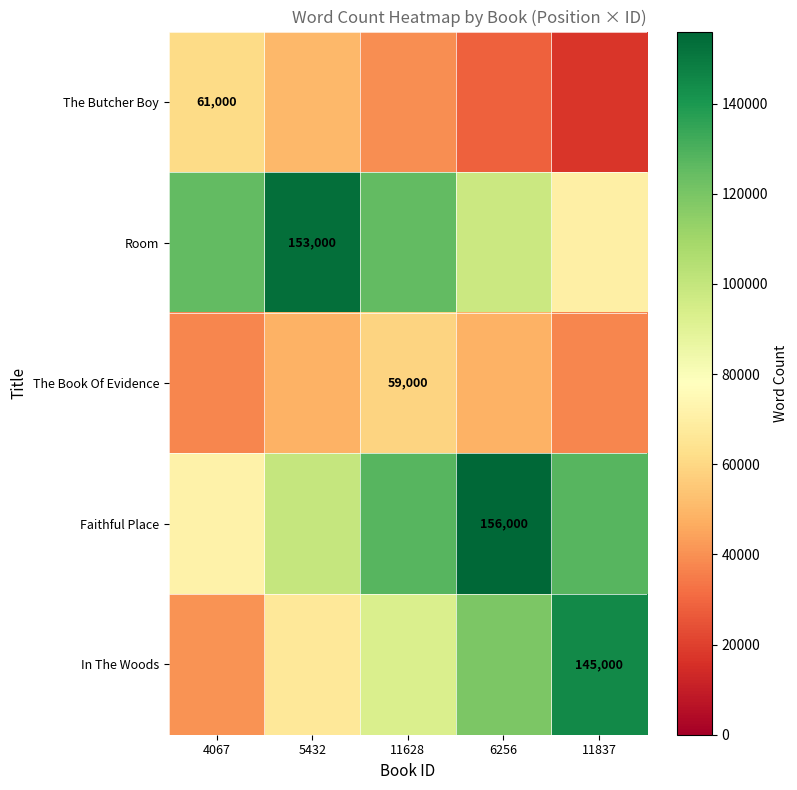

What is the greatest value displayed?

156000.0